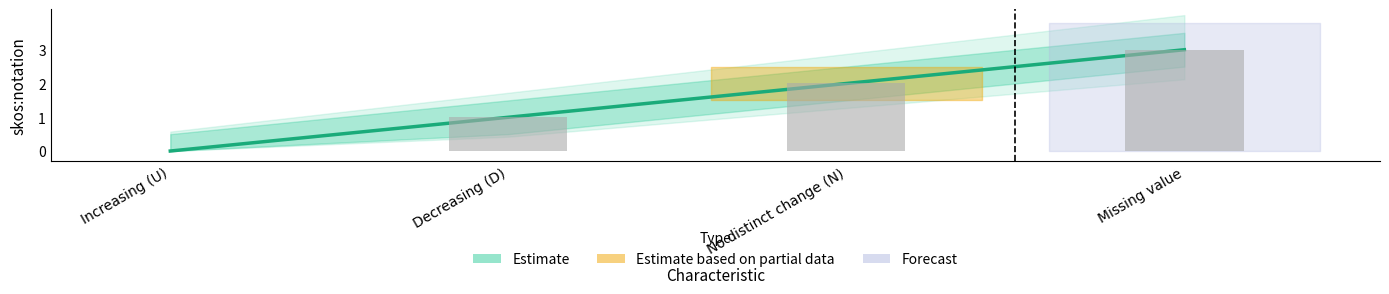

What is the label of the 1st bar from the left?

Increasing (U)